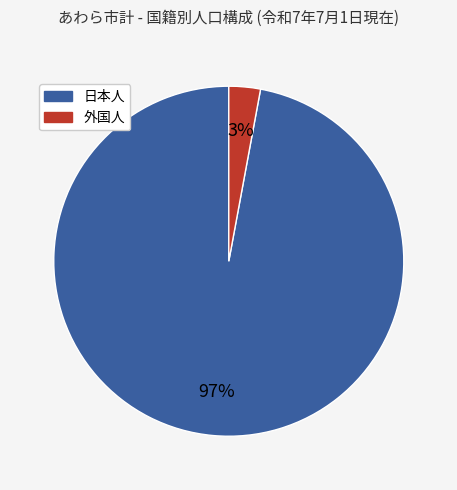

What is the largest slice in the pie chart?

日本人